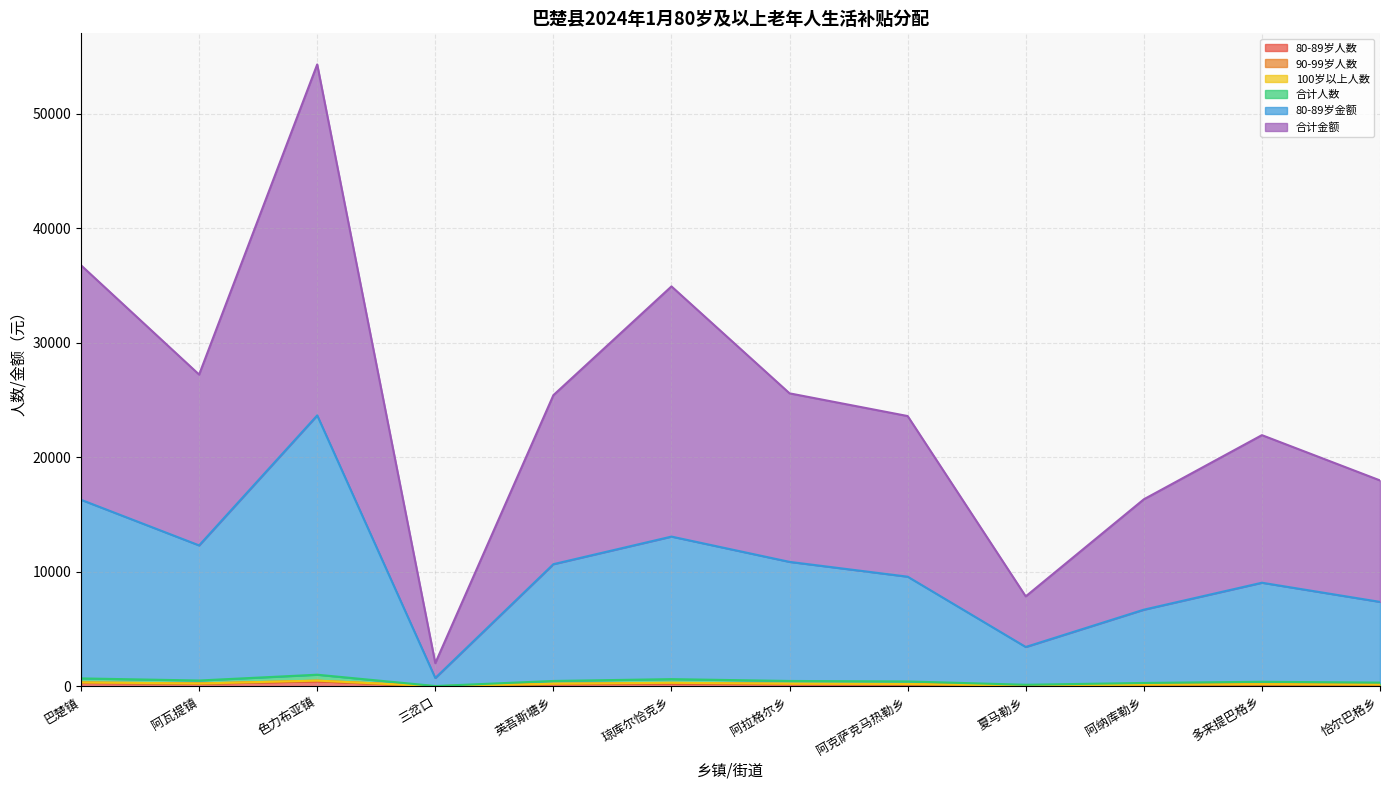

At which category does the chart reach its peak across all series?

色力布亚镇